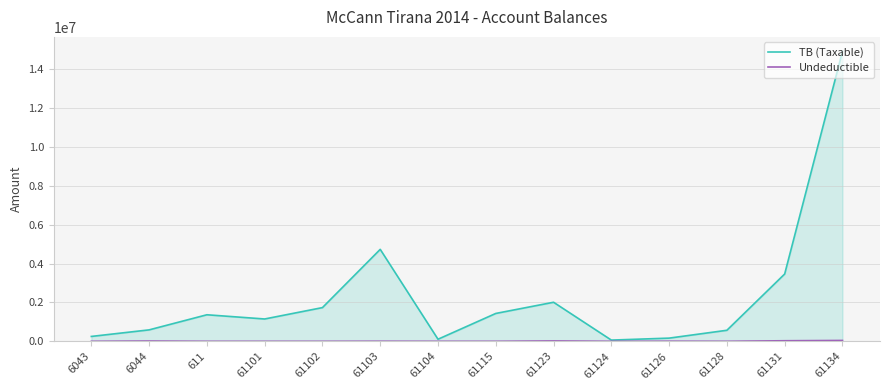

True or false: Undeductible and TB (Taxable) cross at least once.

False